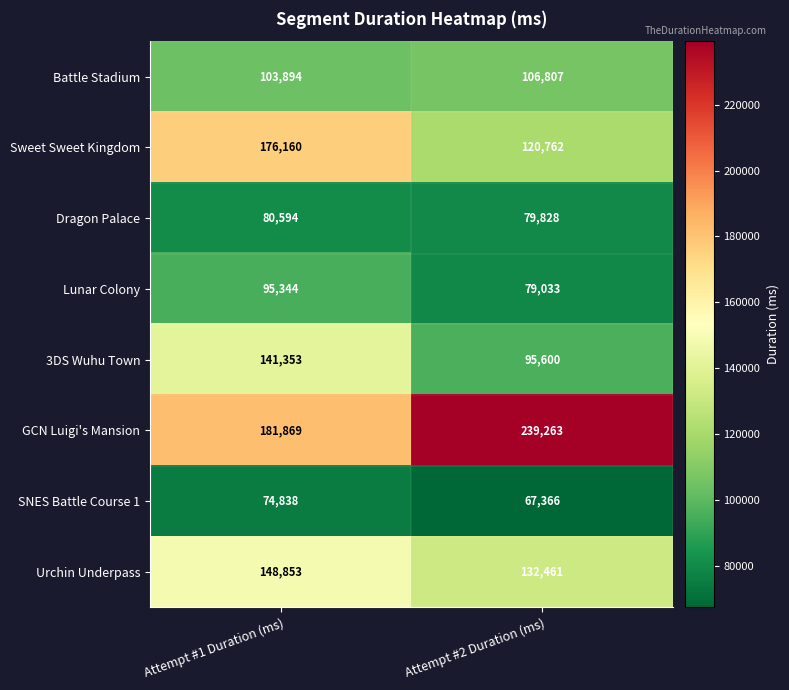

Reading right to left, extract all data points from this chart.

Battle Stadium: 106807	103894
Sweet Sweet Kingdom: 120762	176160
Dragon Palace: 79828	80594
Lunar Colony: 79033	95344
3DS Wuhu Town: 95600	141353
GCN Luigi's Mansion: 239263	181869
SNES Battle Course 1: 67366	74838
Urchin Underpass: 132461	148853